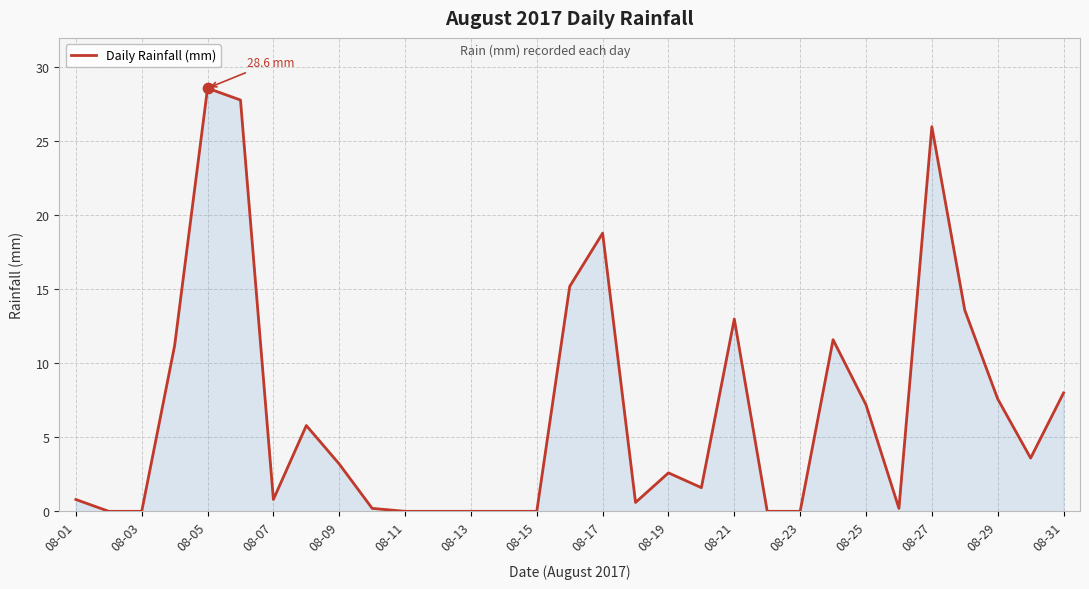

What is the greatest value displayed?

28.6